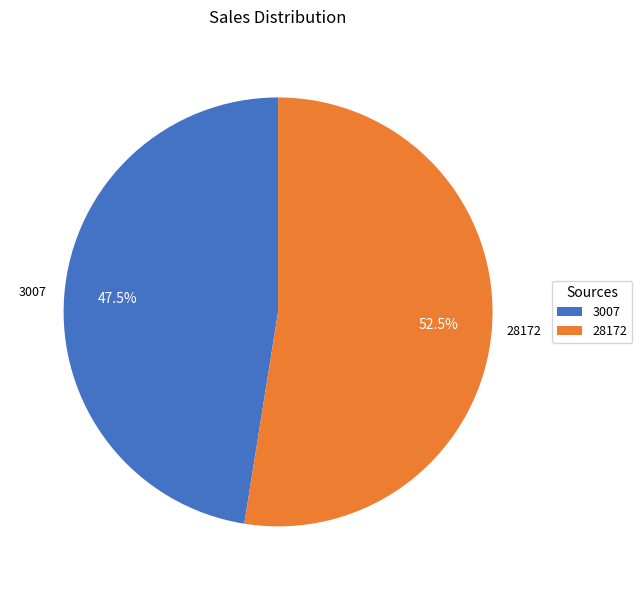

Does any single category account for the majority?

Yes